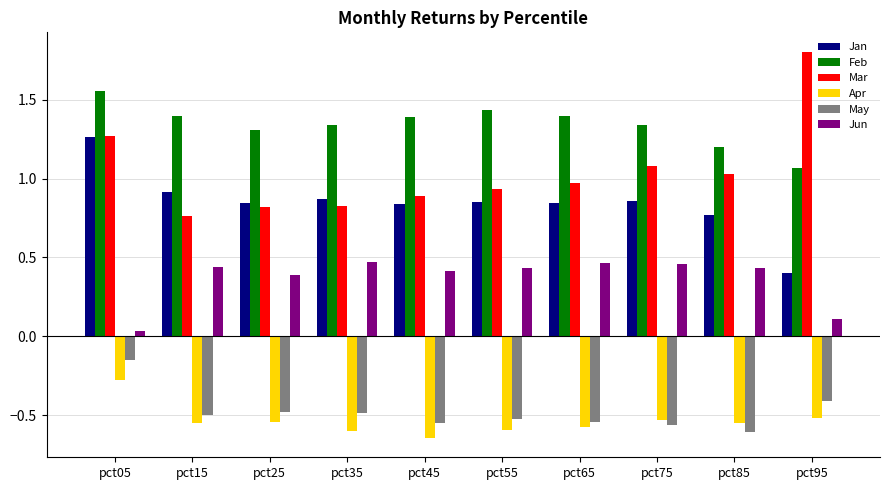

How many categories are shown in the chart?

10